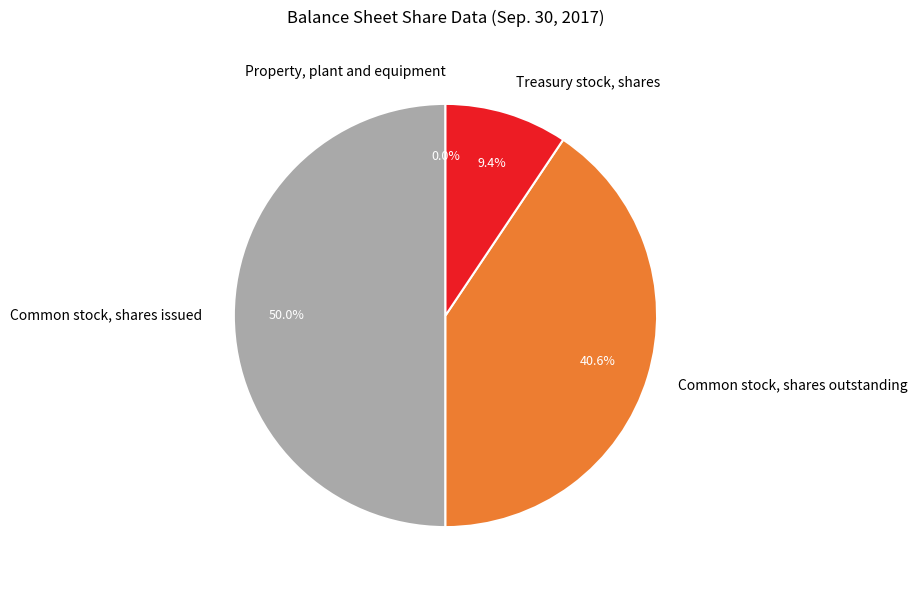

The Treasury stock, shares slice represents 9% of the pie. True or false?

True